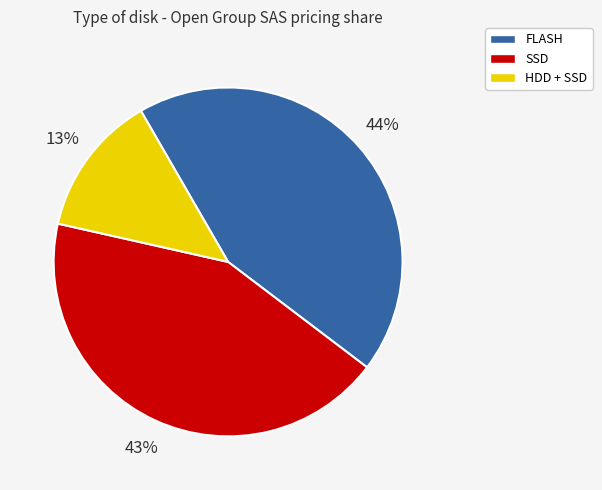

What is the ratio of the value at SSD to the value at HDD + SSD?

3.3